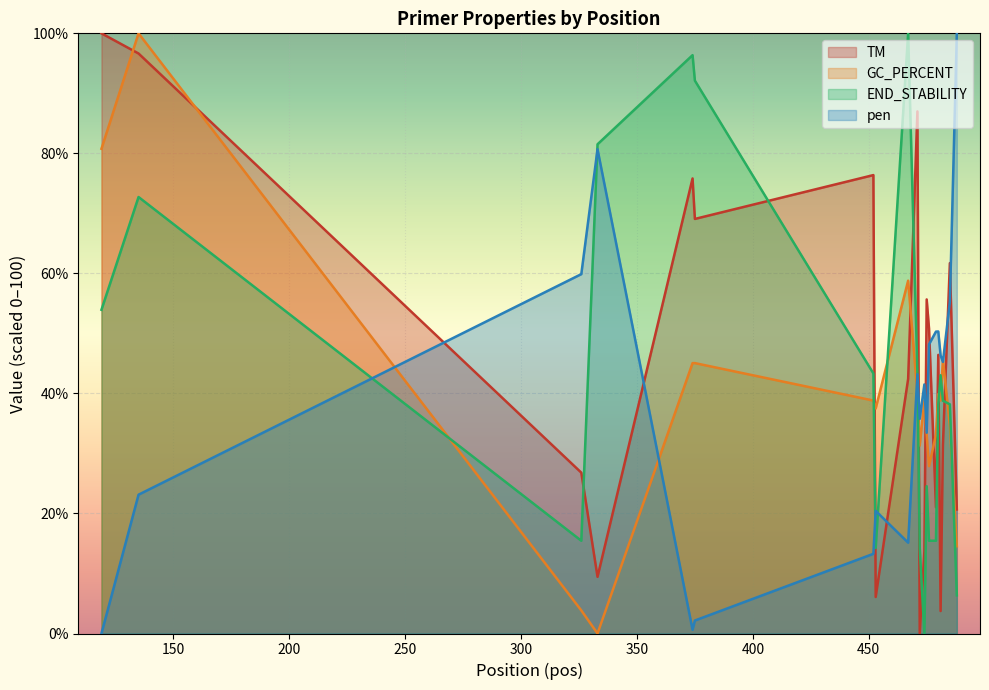

Where do pen and GC_PERCENT first cross each other?

135 and 326